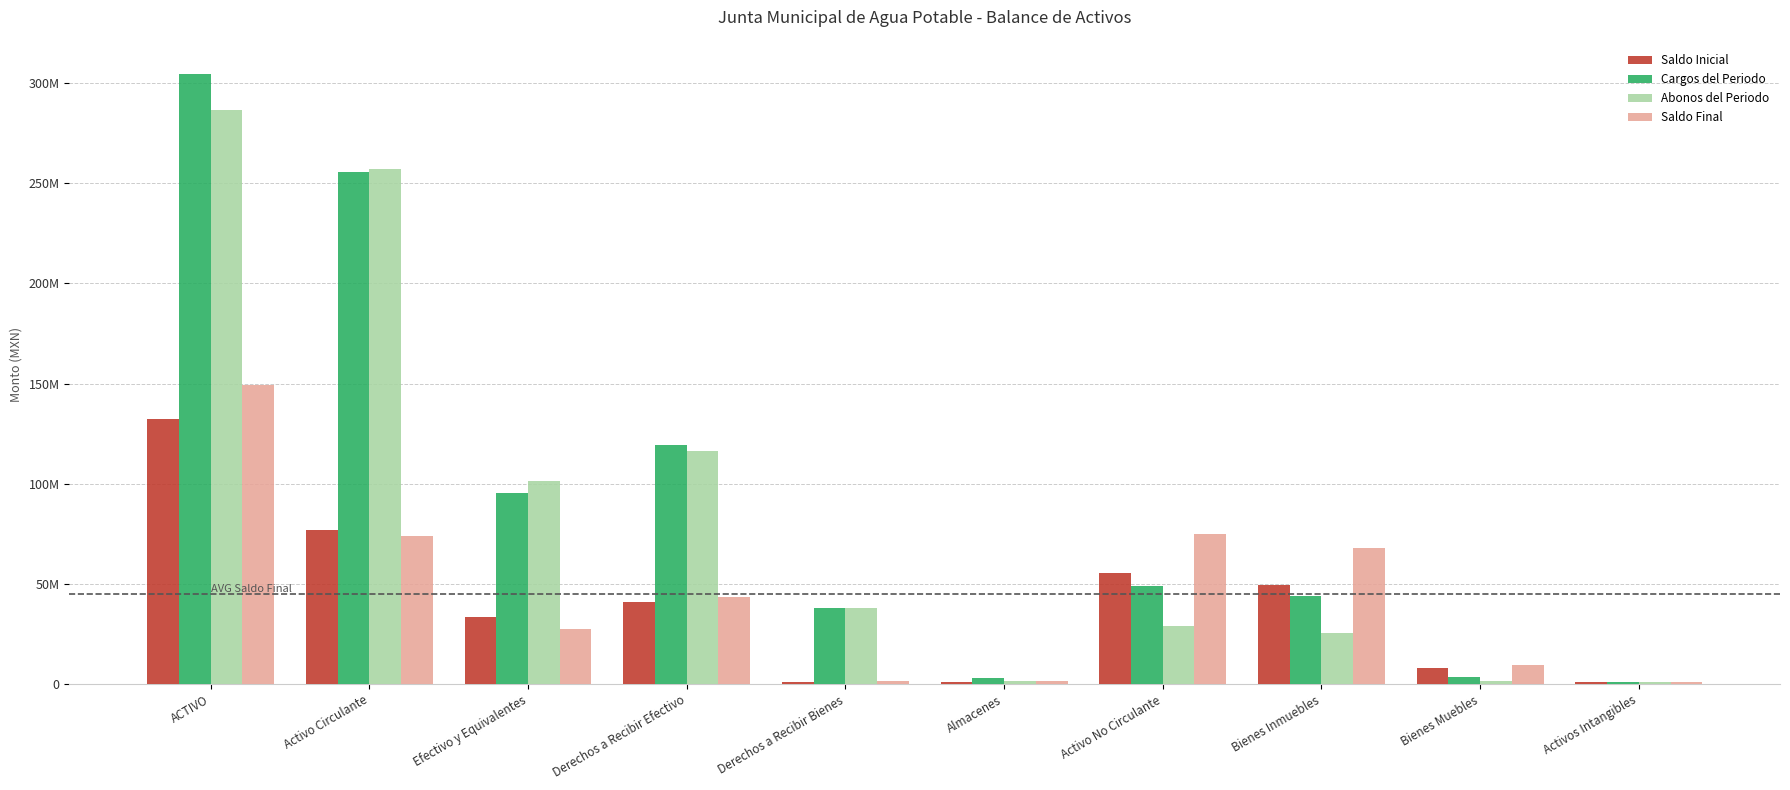

List the labels in order of Abonos del Periodo value, smallest first.

Activos Intangibles, Almacenes, Bienes Muebles, Bienes Inmuebles, Activo No Circulante, Derechos a Recibir Bienes, Efectivo y Equivalentes, Derechos a Recibir Efectivo, Activo Circulante, ACTIVO